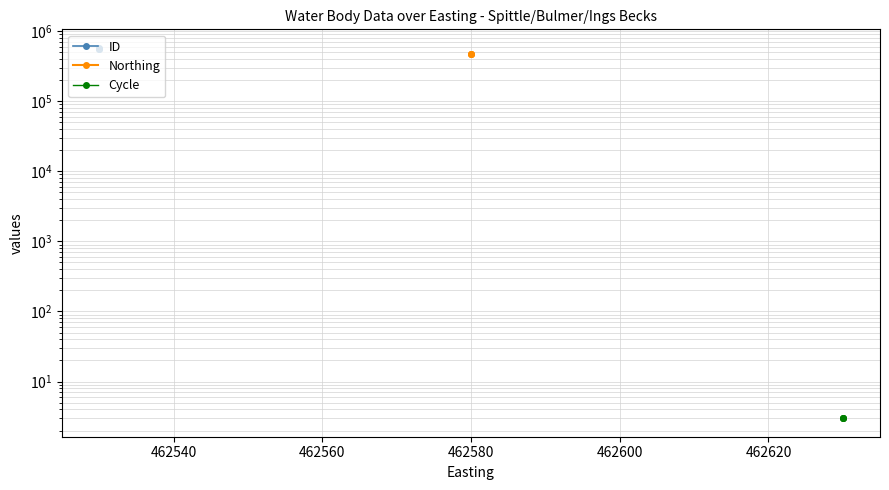

What is the spread (max minus min) of values at 462520?

576246